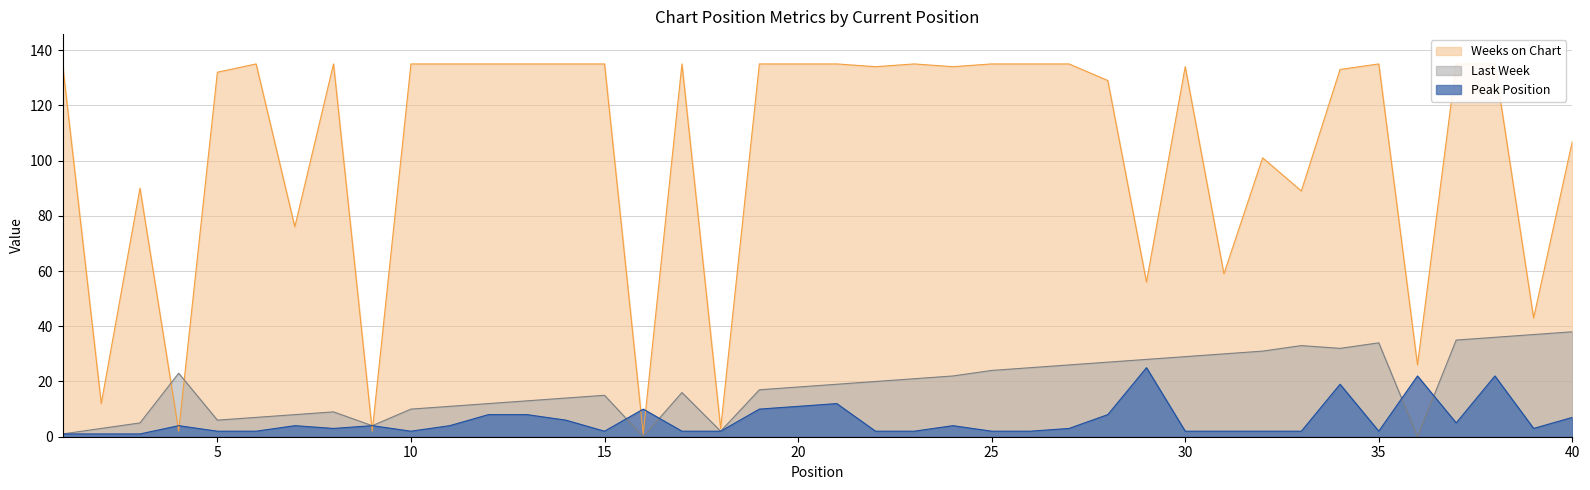

Reading right to left, transcribe all the data shown in this chart.

Last Week: 38	37	36	35	0	34	32	33	31	30	29	28	27	26	25	24	22	21	20	19	18	17	2	16	0	15	14	13	12	11	10	4	9	8	7	6	23	5	3	1
Peak Position: 7	3	22	5	22	2	19	2	2	2	2	25	8	3	2	2	4	2	2	12	11	10	2	2	10	2	6	8	8	4	2	4	3	4	2	2	4	1	1	1
Weeks on Chart: 107	43	135	135	26	135	133	89	101	59	134	56	129	135	135	135	134	135	134	135	135	135	3	135	1	135	135	135	135	135	135	2	135	76	135	132	2	90	12	135